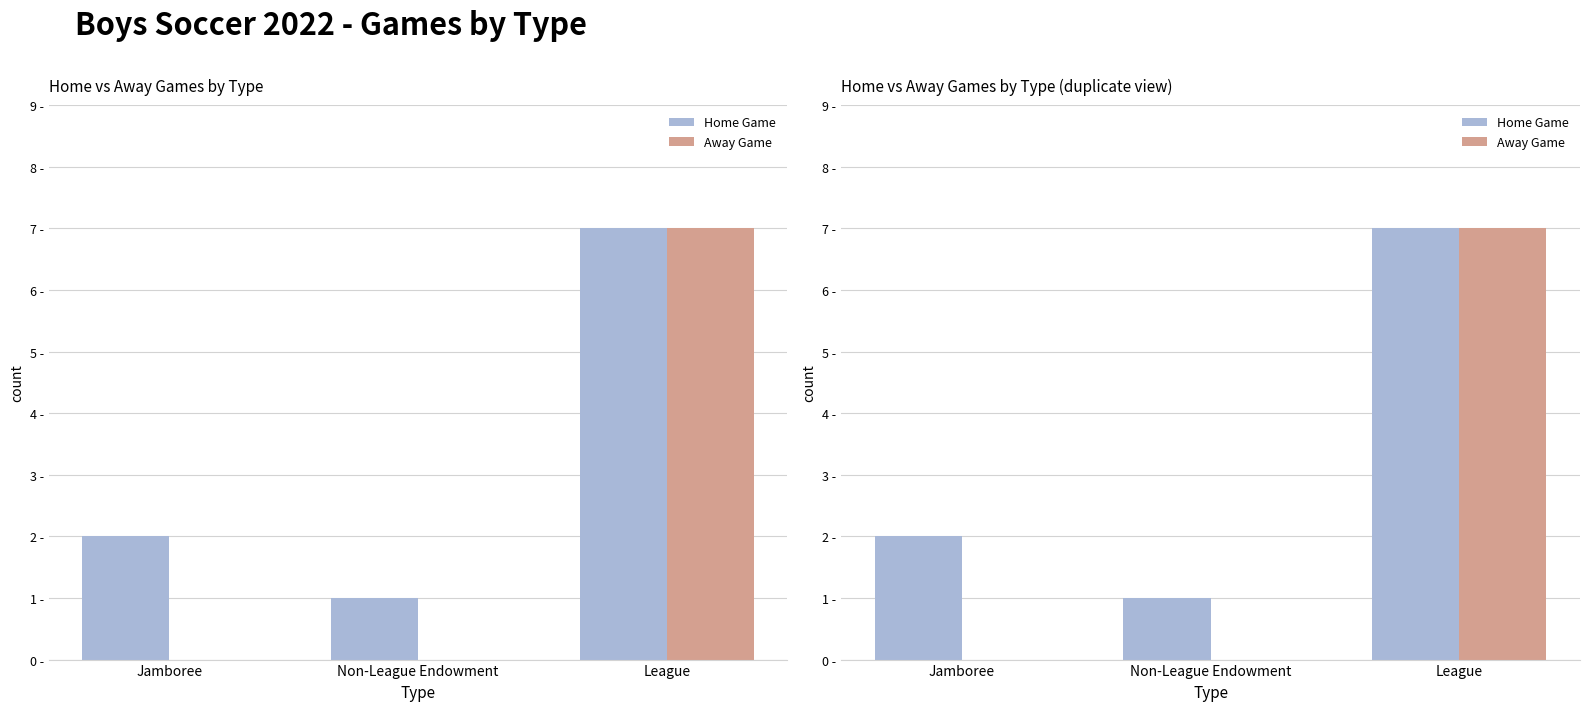

What is the highest value of the Away Game series?

7